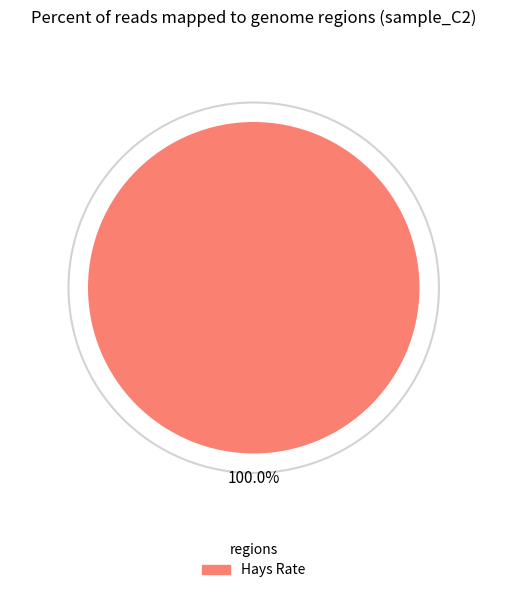

Is there a majority slice in this chart?

Yes